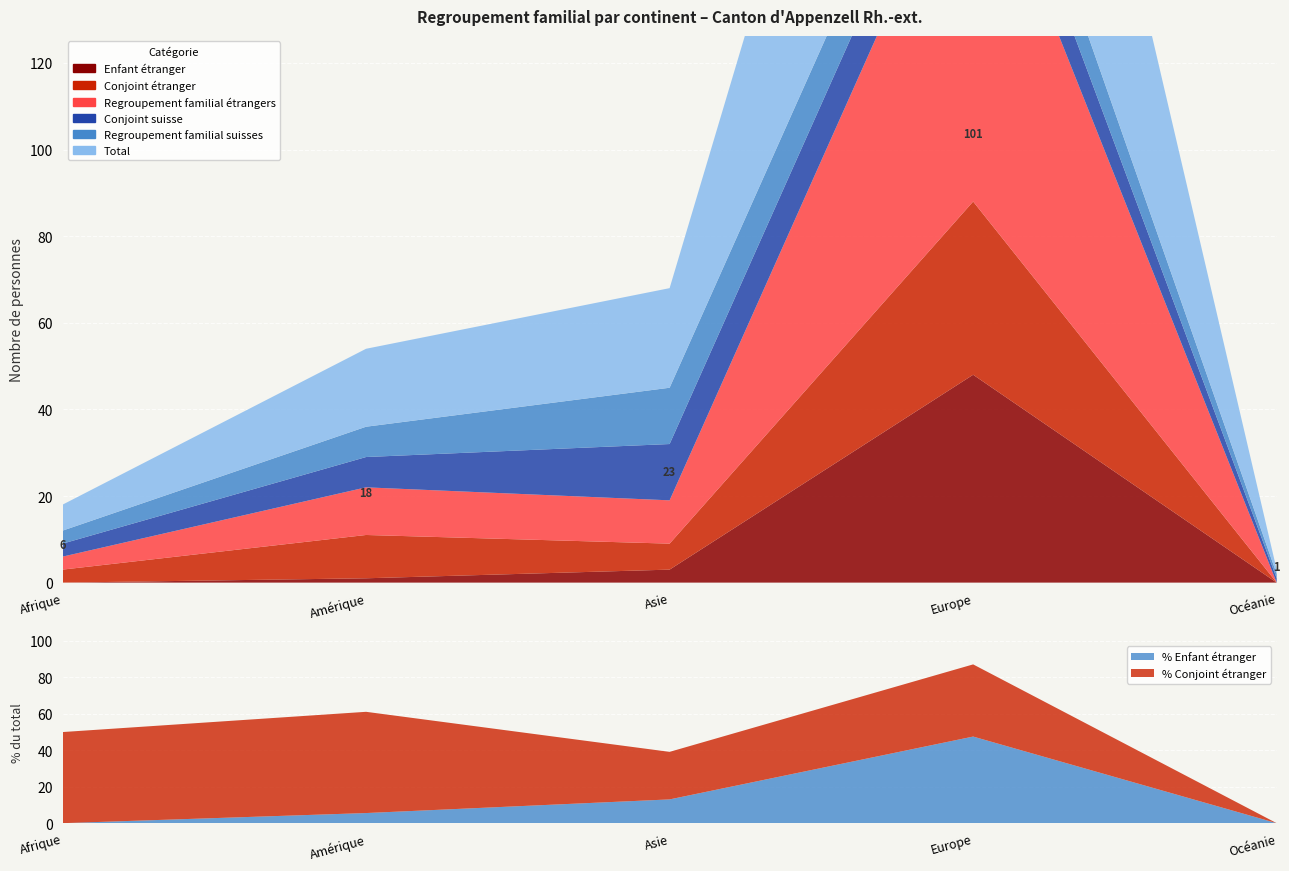

Reading right to left, what are all the values shown in this chart?

Total: 1	101	23	18	6
Regroupement familial suisses: 1	13	13	7	3
Conjoint suisse: 1	13	13	7	3
Regroupement familial étrangers: 0	88	10	11	3
Conjoint étranger: 0	40	6	10	3
Enfant étranger: 0	48	3	1	0